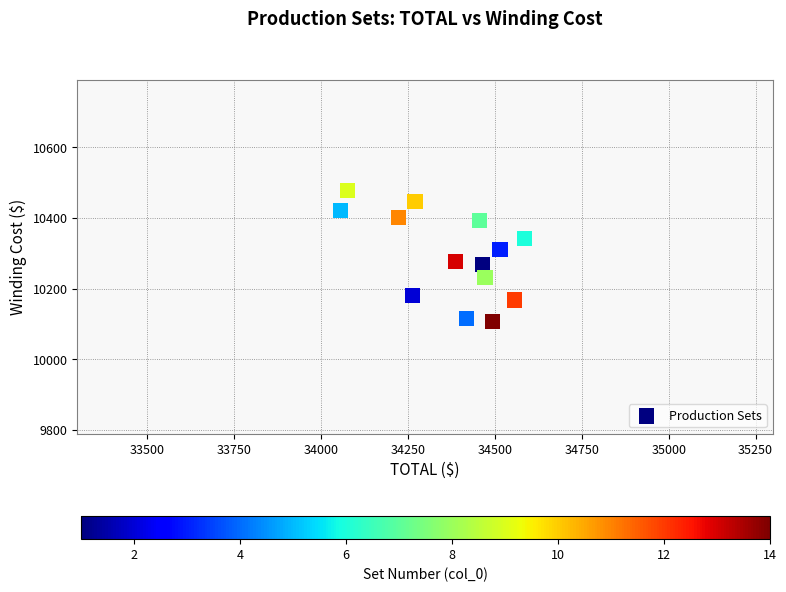

What is the range of Y values (max minus min)?

370.8